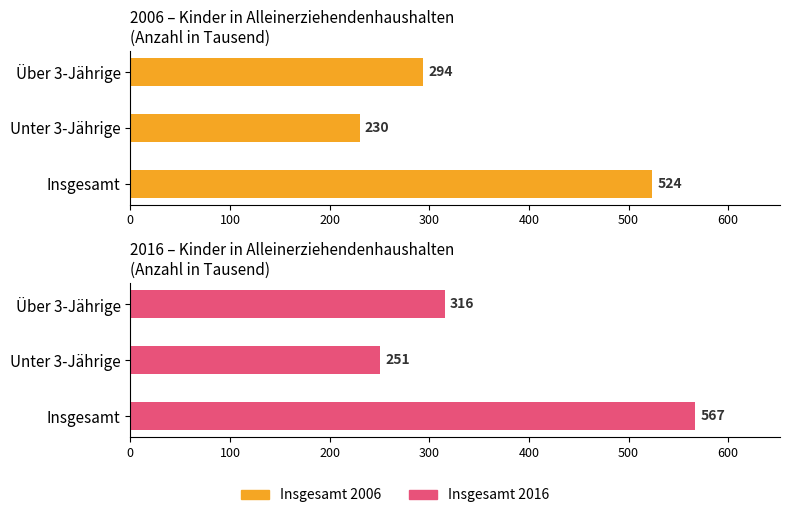

Rank the series at Über 3-Jährige from lowest to highest value.

Insgesamt 2006, Insgesamt 2016